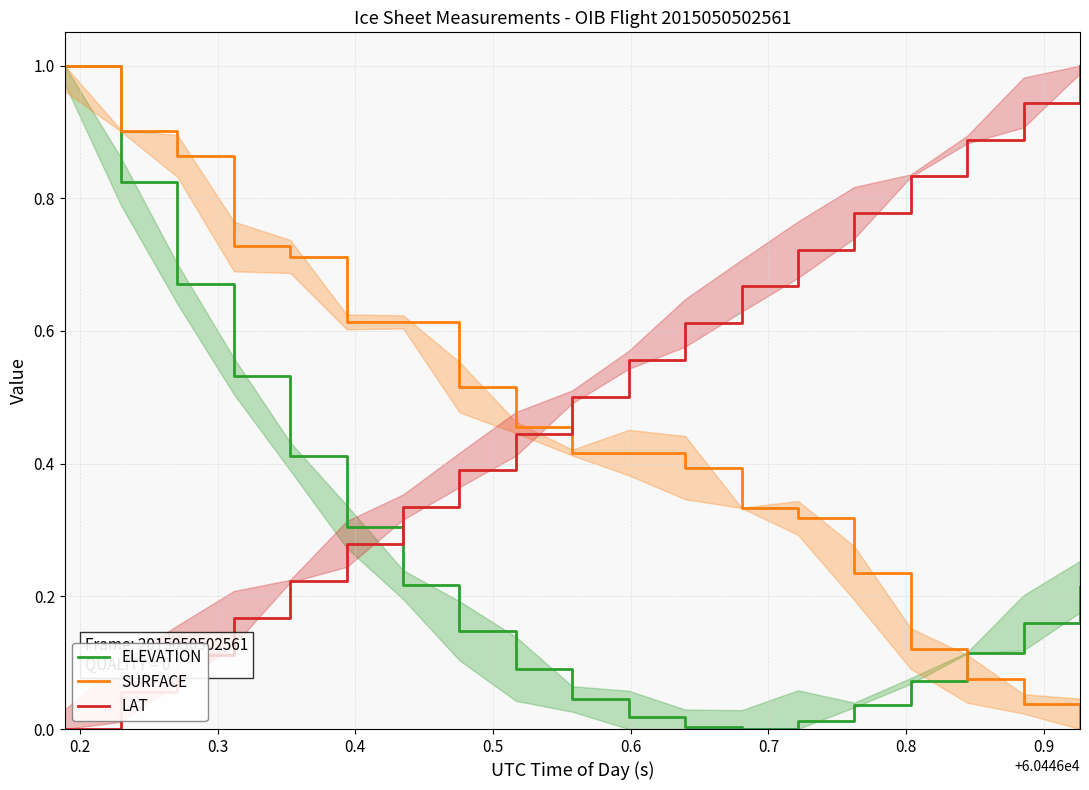

What are all the series names shown in the legend?

ELEVATION, SURFACE, LAT